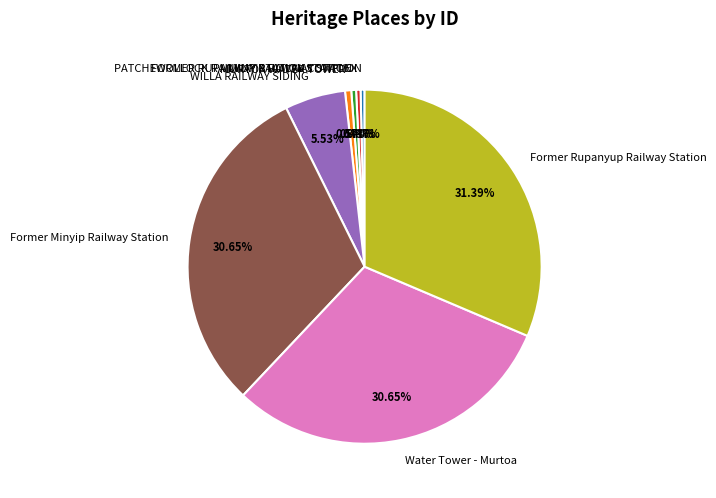

Does any single category account for the majority?

No